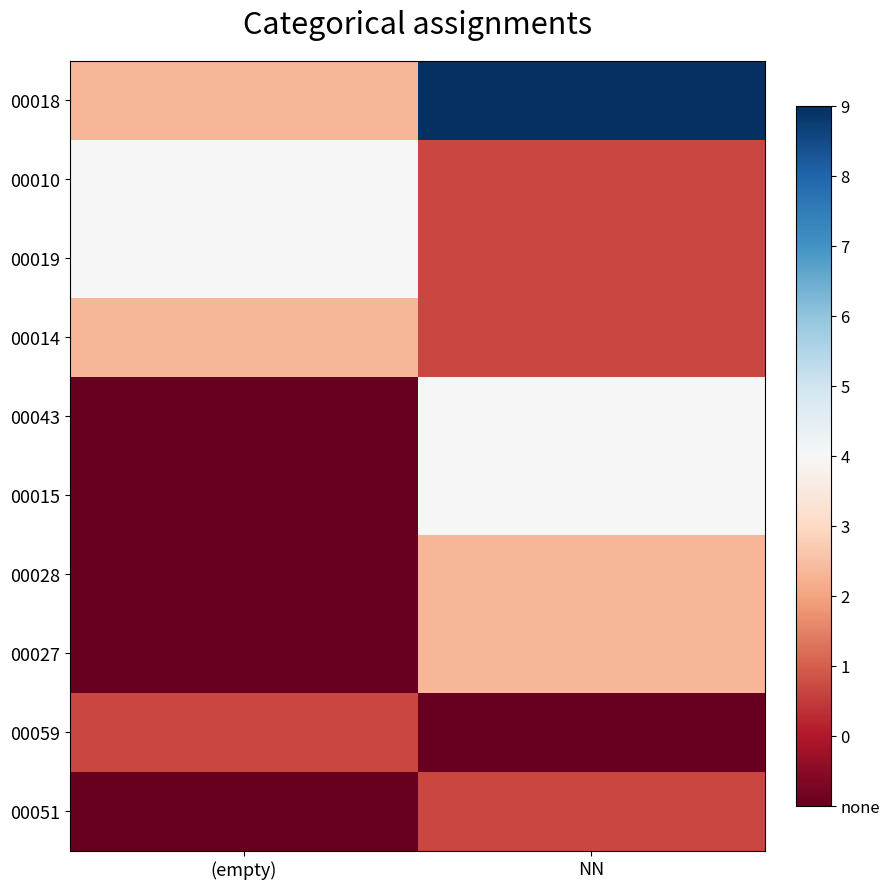

At NN, list the series in order from largest to smallest.

00018, 00043, 00015, 00028, 00027, 00010, 00019, 00014, 00051, 00059